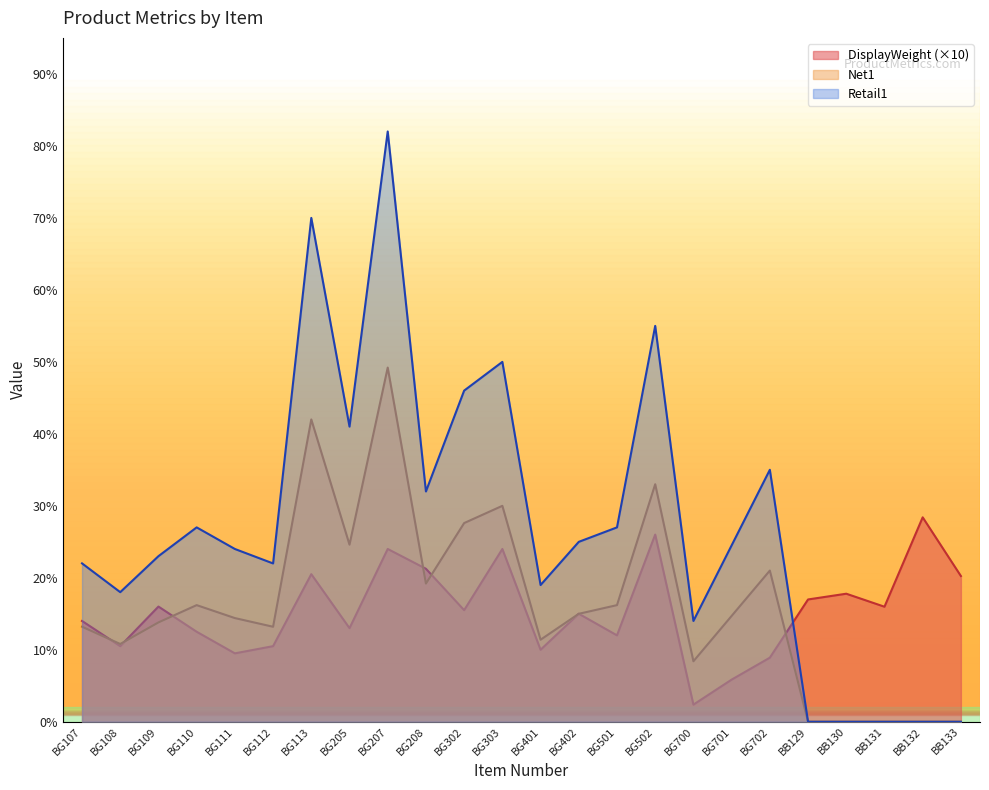

At which label is DisplayWeight closest to 15?

BG402